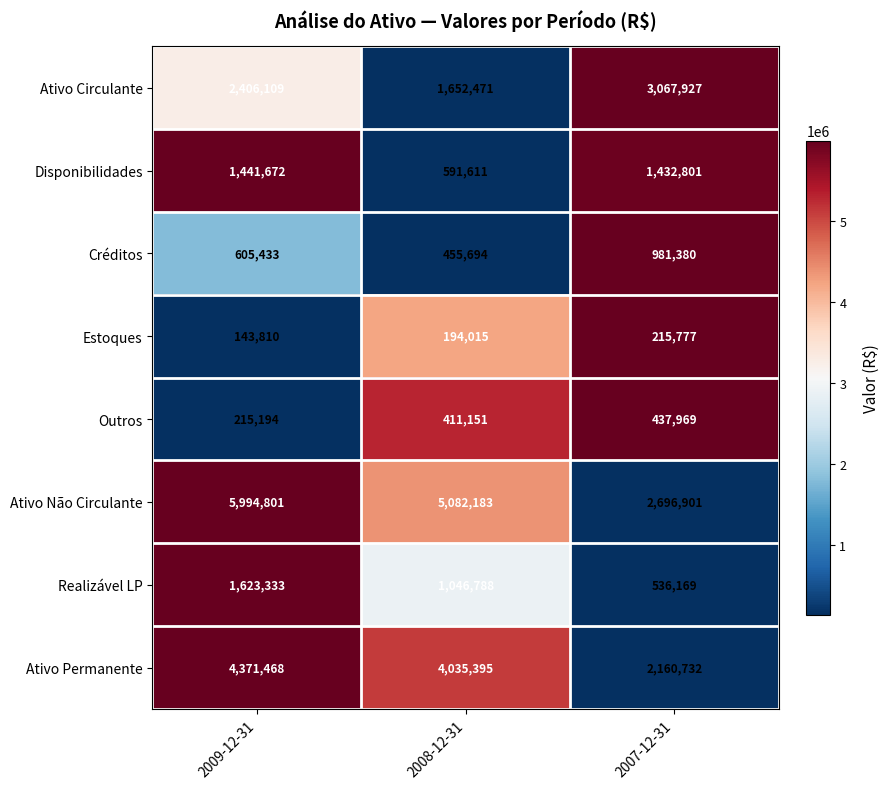

Reading left to right, what are all the values shown in this chart?

Ativo Circulante: 2009-12-31=2406109	2008-12-31=1652471	2007-12-31=3067927
Disponibilidades: 2009-12-31=1441672	2008-12-31=591611	2007-12-31=1432801
Créditos: 2009-12-31=605433	2008-12-31=455694	2007-12-31=981380
Estoques: 2009-12-31=143810	2008-12-31=194015	2007-12-31=215777
Outros: 2009-12-31=215194	2008-12-31=411151	2007-12-31=437969
Ativo Não Circulante: 2009-12-31=5994801	2008-12-31=5082183	2007-12-31=2696901
Realizável LP: 2009-12-31=1623333	2008-12-31=1046788	2007-12-31=536169
Ativo Permanente: 2009-12-31=4371468	2008-12-31=4035395	2007-12-31=2160732